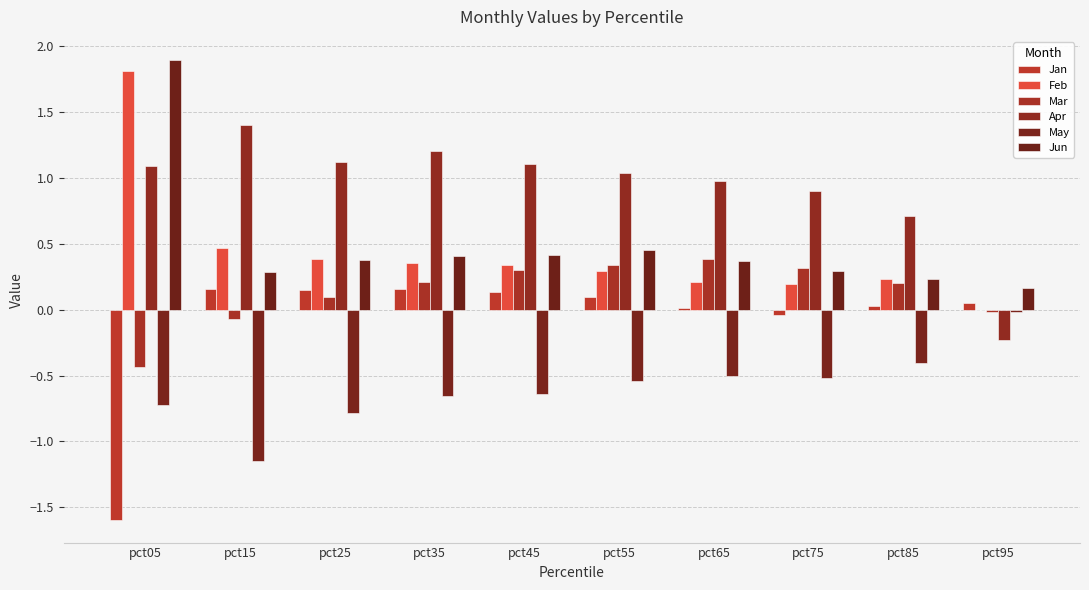

Which has a higher value, pct55 or pct65?

pct55